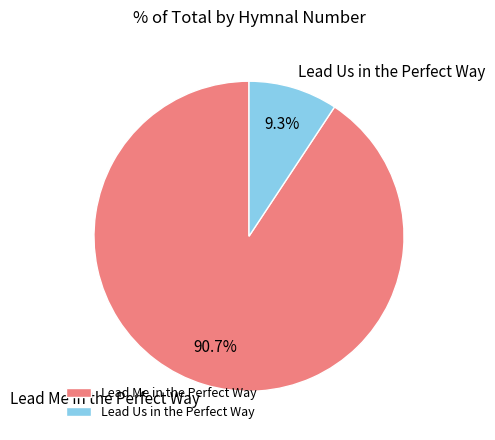

Which category has the smallest portion of the pie?

Lead Us in the Perfect Way